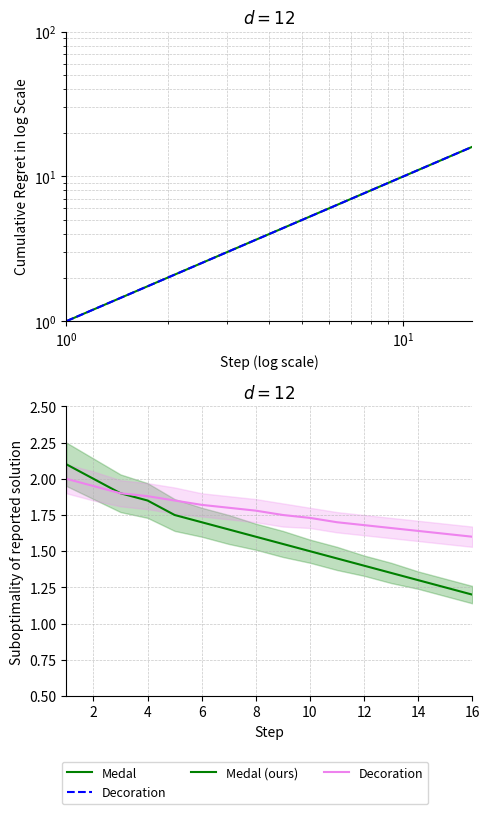

Count the Medal (ours) values in the range 1 to 2.

15